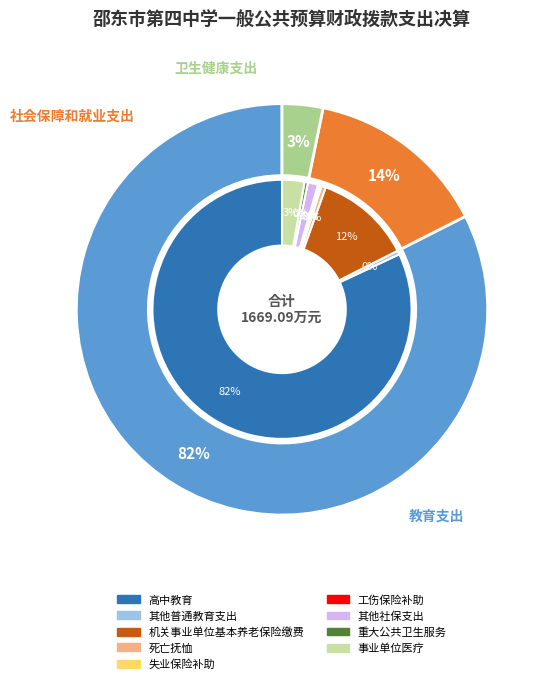

Combined, what portion of the pie is 教育支出 and 卫生健康支出?

85.7%